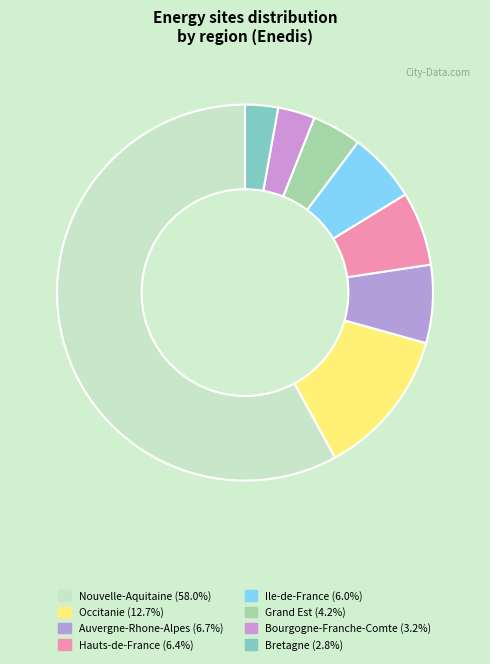

Count the number of slices in the pie.

8